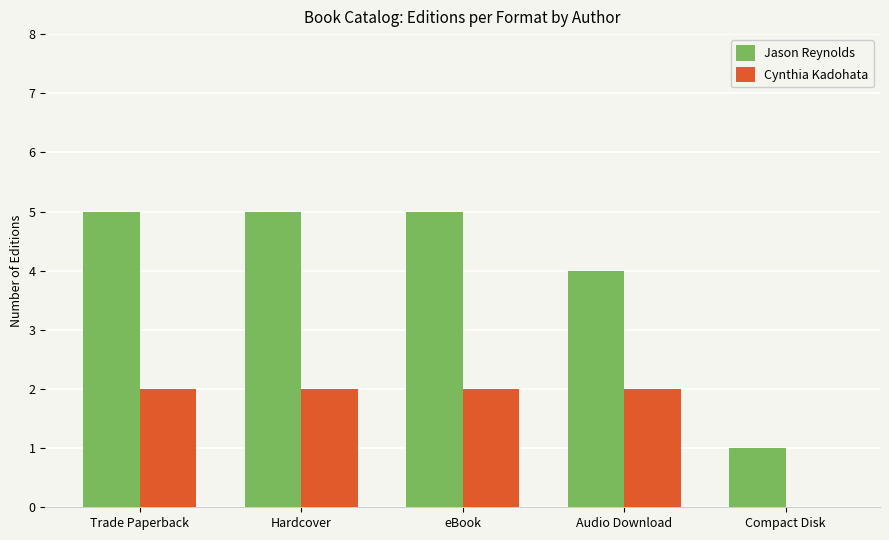

Count the number of categories in the chart.

5